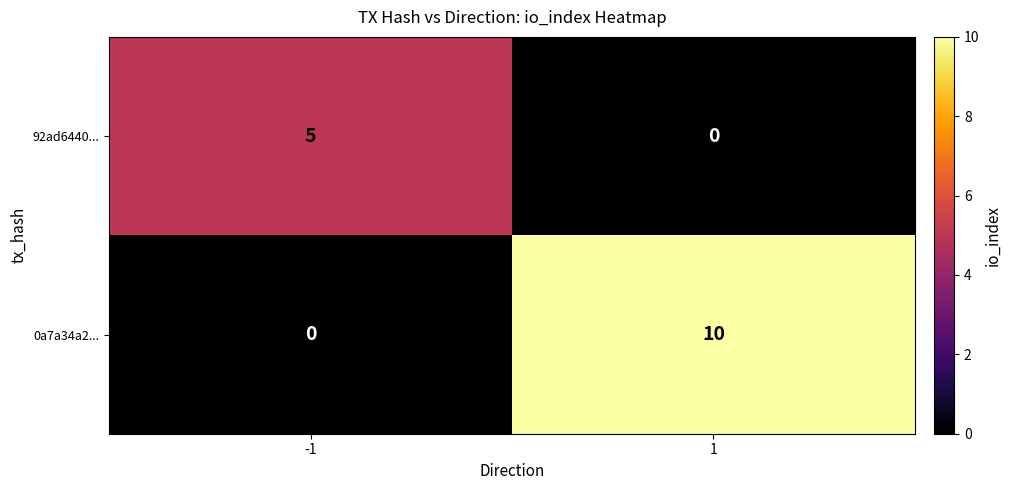

What is the average value of the 0a7a34a2... series?

5